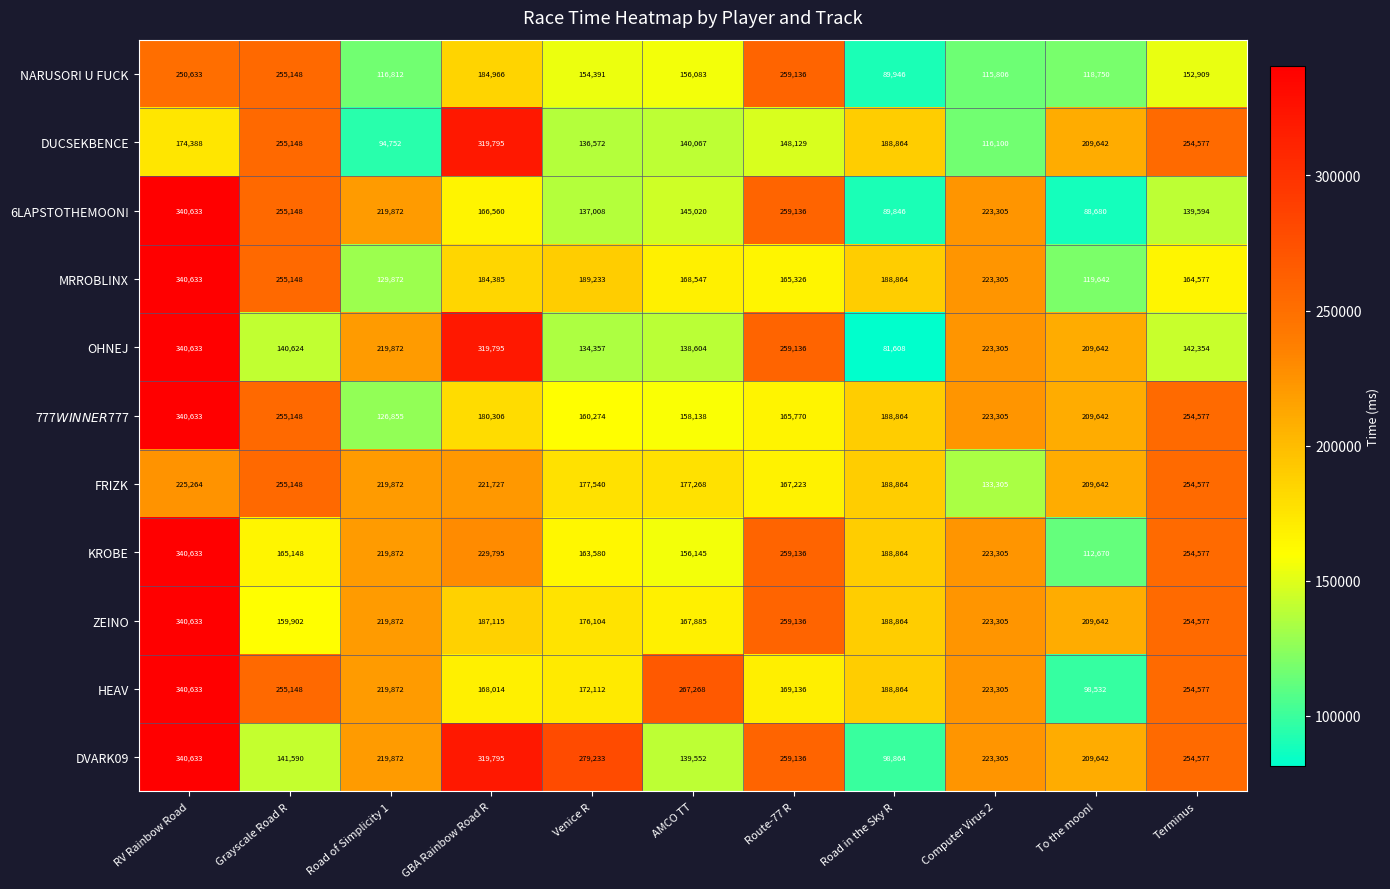

Is it true that 6LAPSTOTHEMOON! equals 133225 at Computer Virus 2?

False